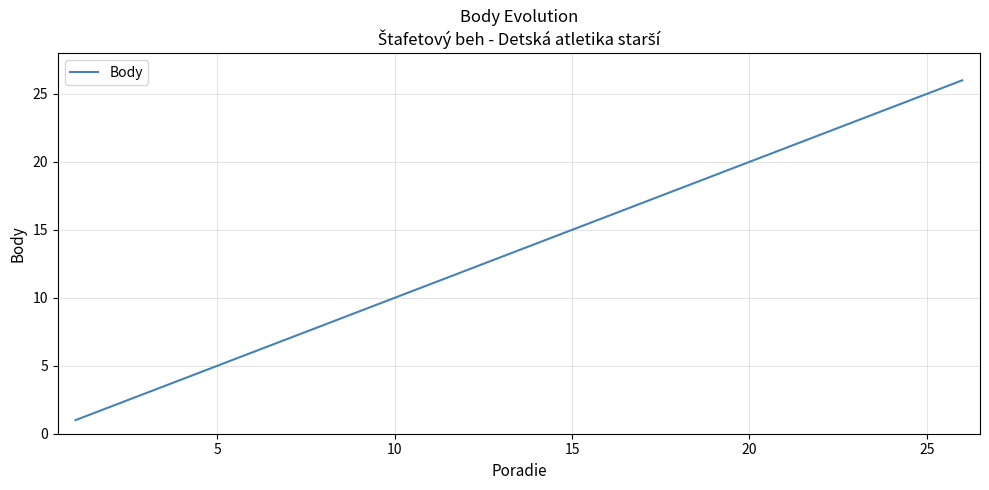

What is the greatest value displayed?

26